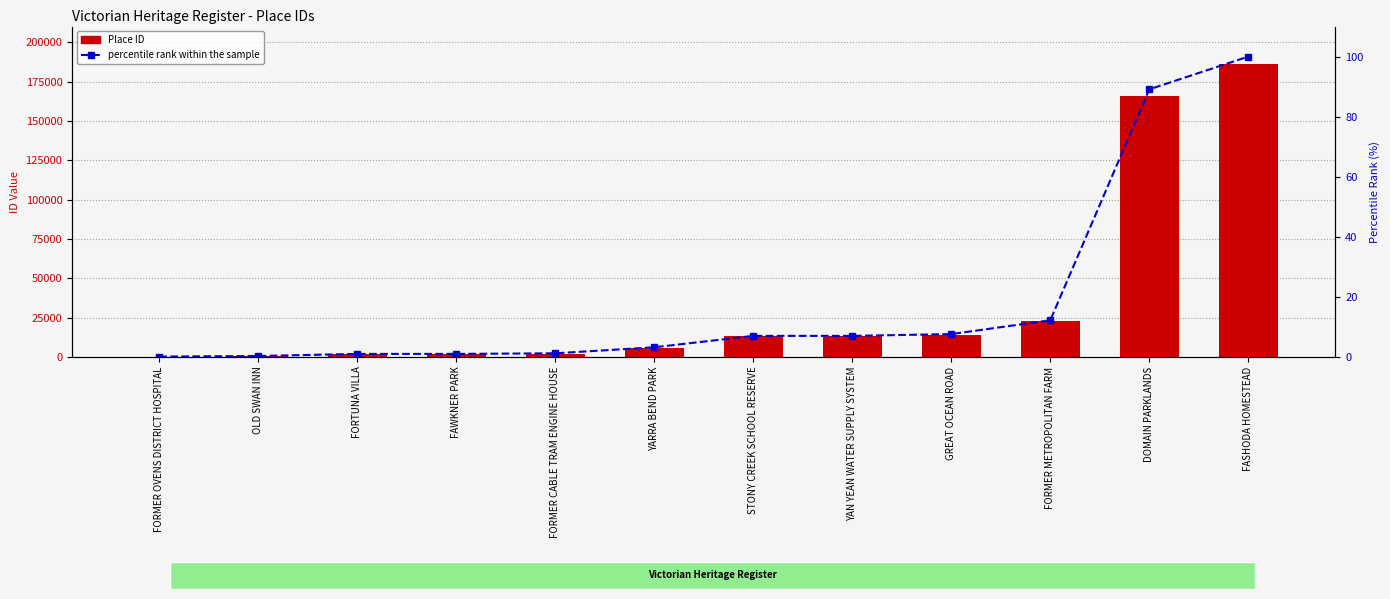

What position from the right is FORMER OVENS DISTRICT HOSPITAL?

12